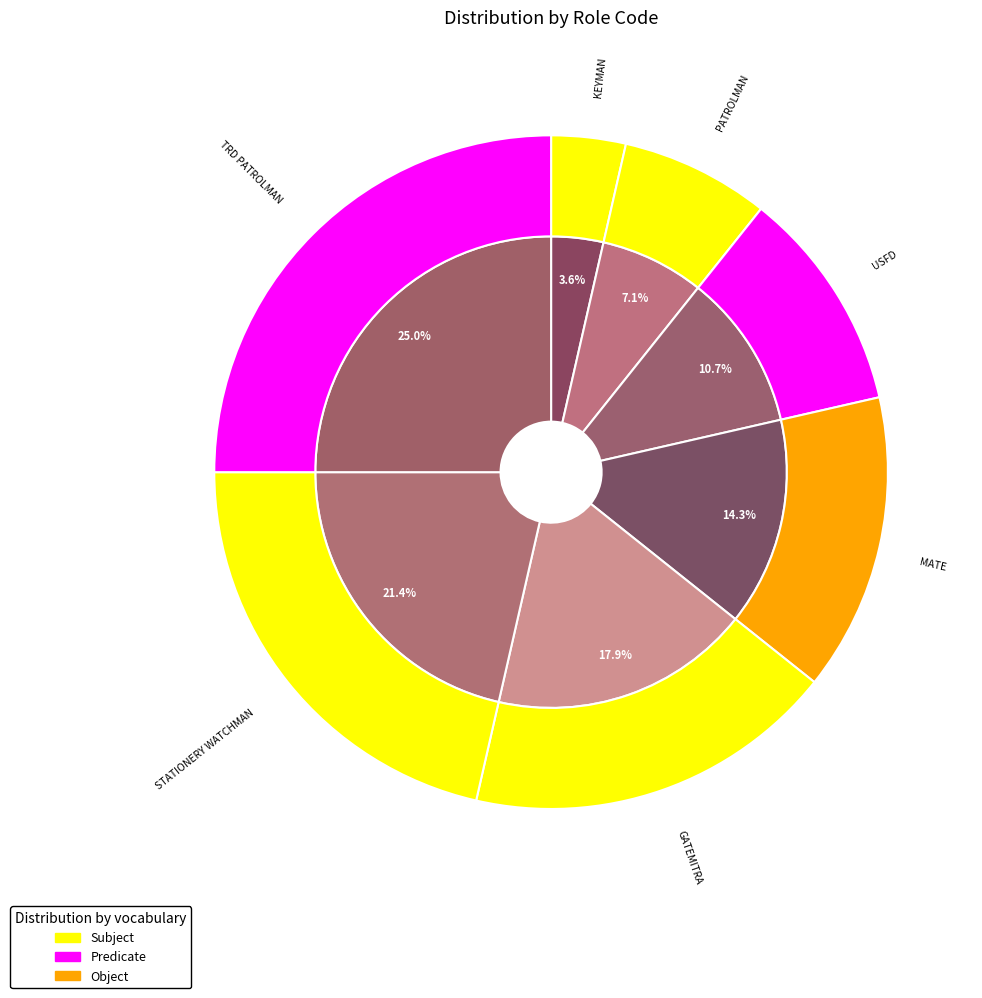

Which slice is the largest?

TRD PATROLMAN